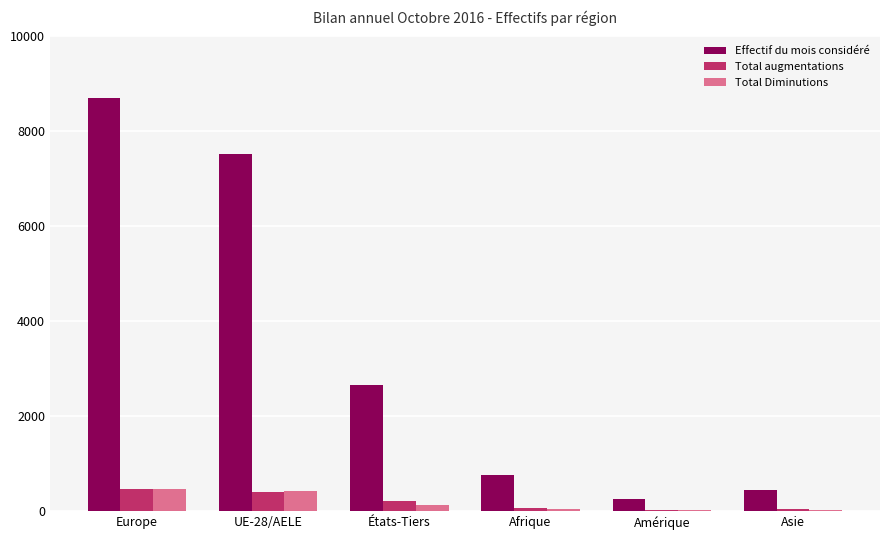

The value of Total Diminutions at UE-28/AELE is 415. True or false?

True